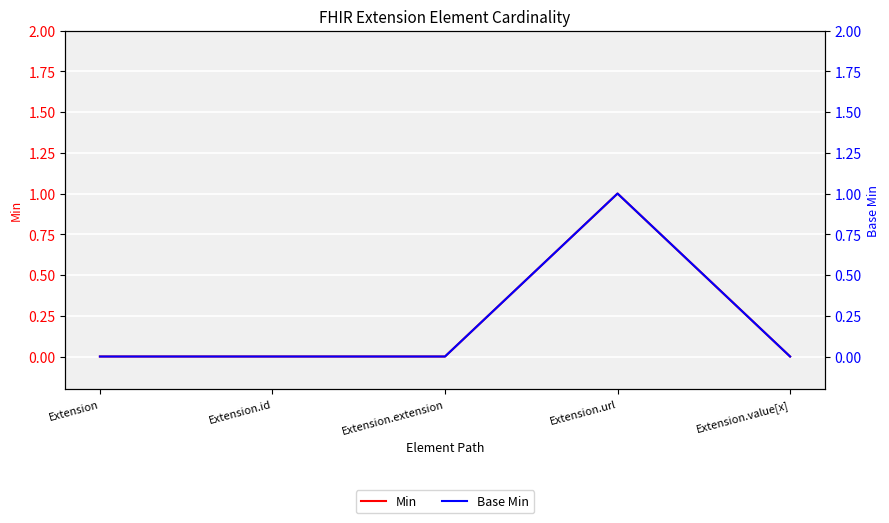

How many Min values are between 0 and 1?

5